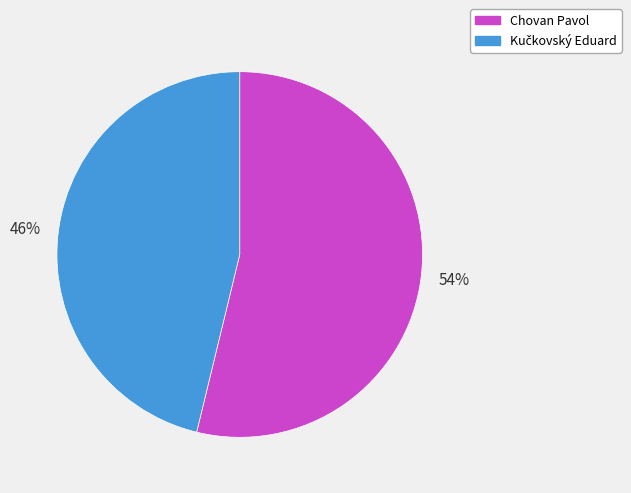

To the nearest percent, what is the difference between the largest and smallest slice percentages?

8%